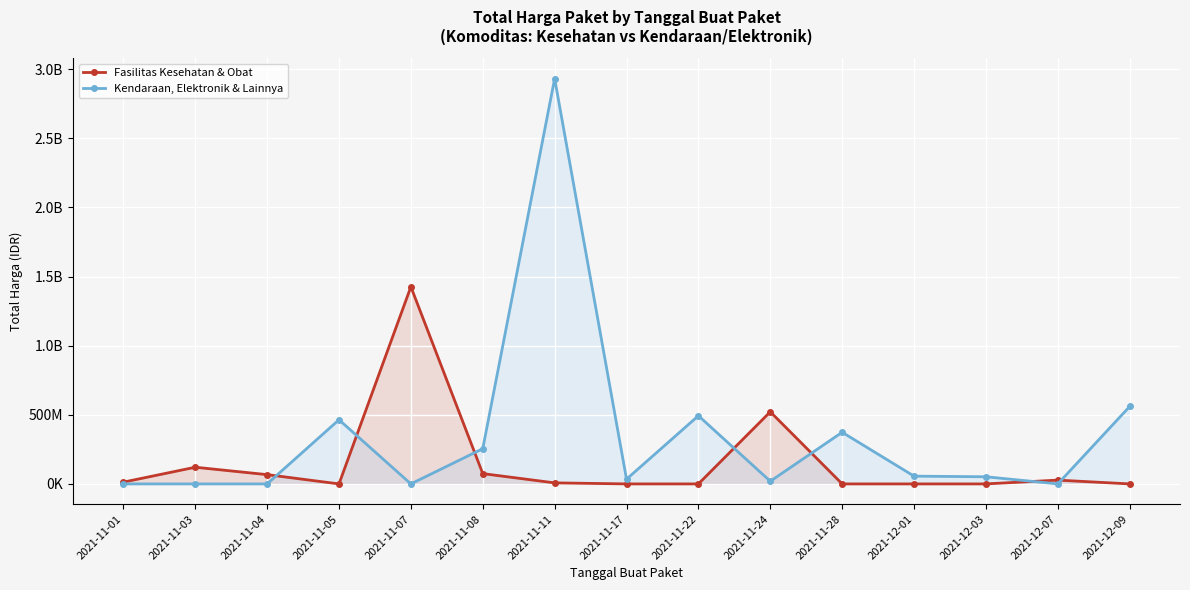

What is the difference between the highest and lowest values at 2021-12-03?

51601000